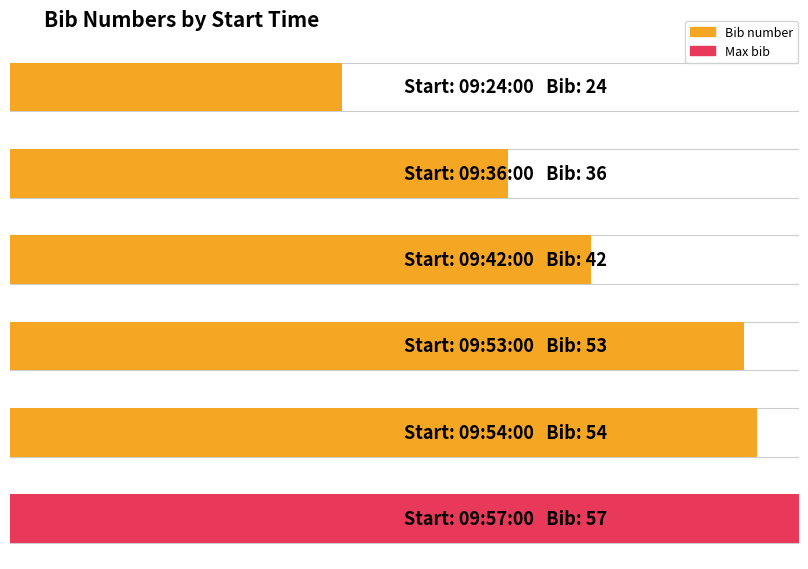

How many values are below 53?

3